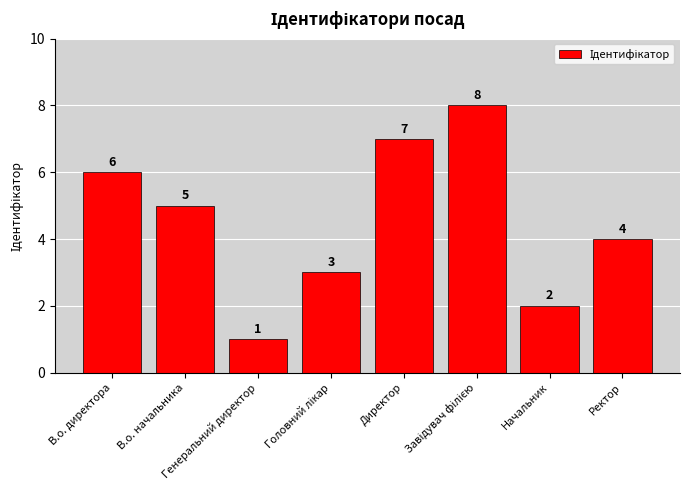

What is the value of the 6th bar from the left?

8